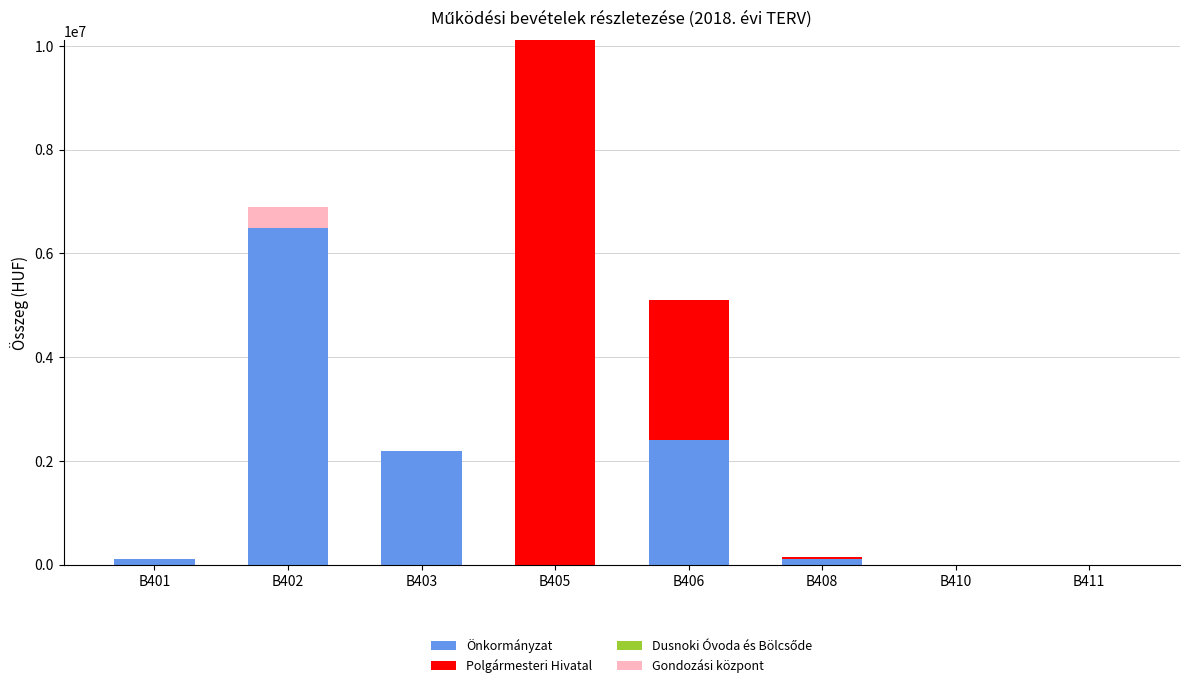

Reading right to left, what are the values for Önkormányzat?

B411=0	B410=0	B408=100000	B406=2400000	B405=0	B403=2200000	B402=6500000	B401=100000